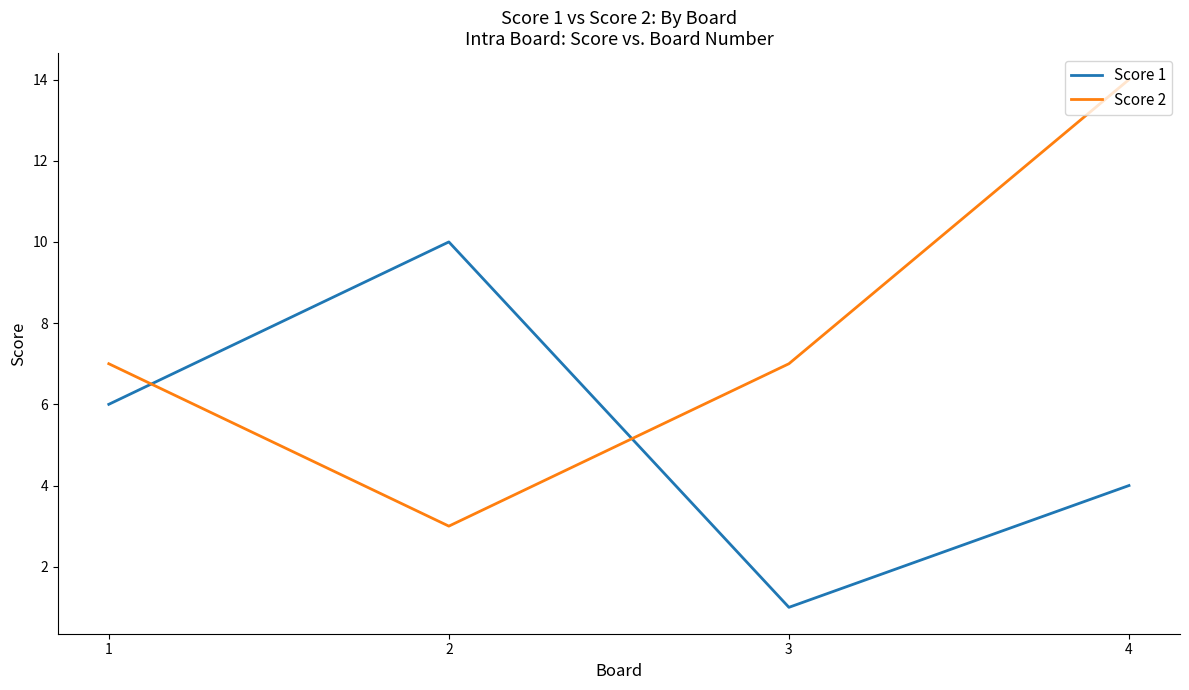

How many values in the Score 1 series are below 6?

2